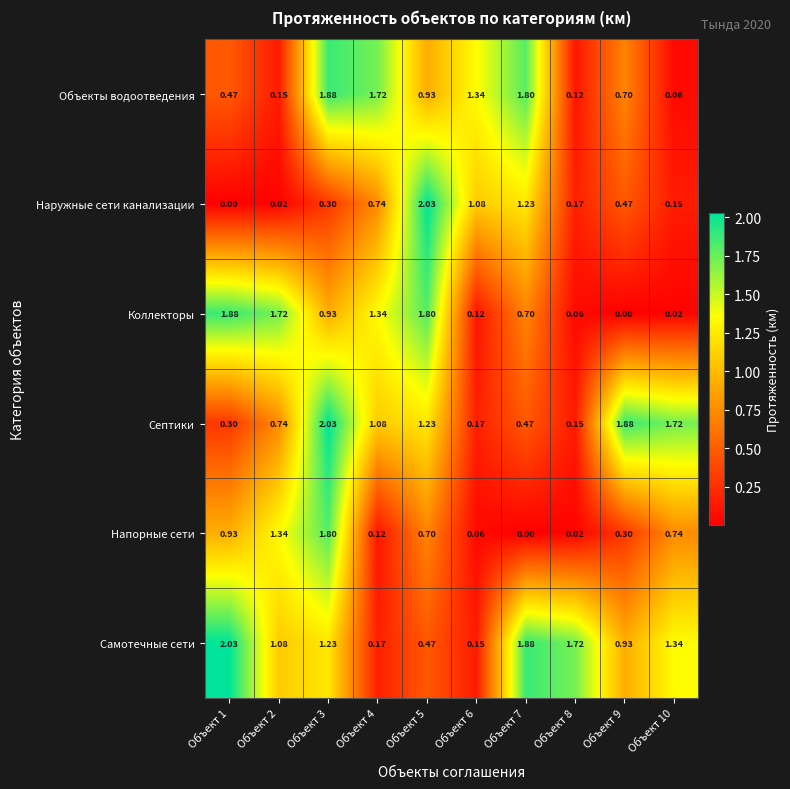

Which series has the largest range (max minus min)?

Наружные сети канализации